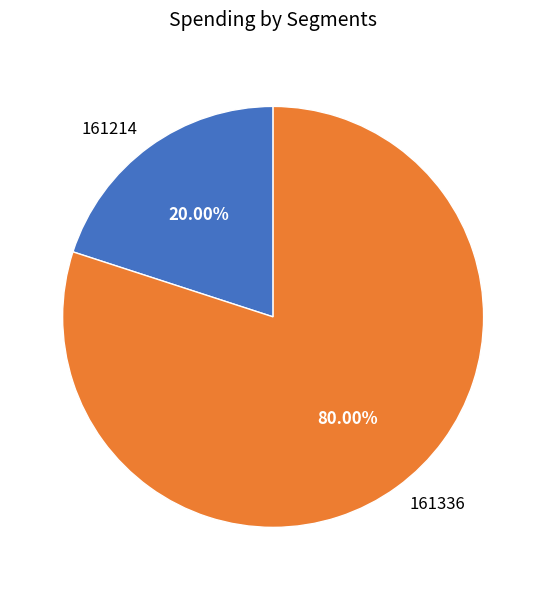

Does any single category account for the majority?

Yes